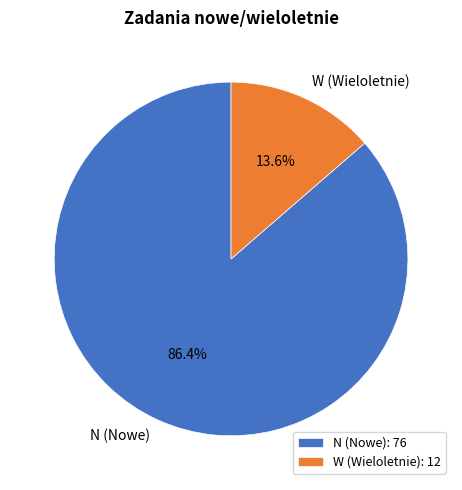

Between W and N, which is larger?

N